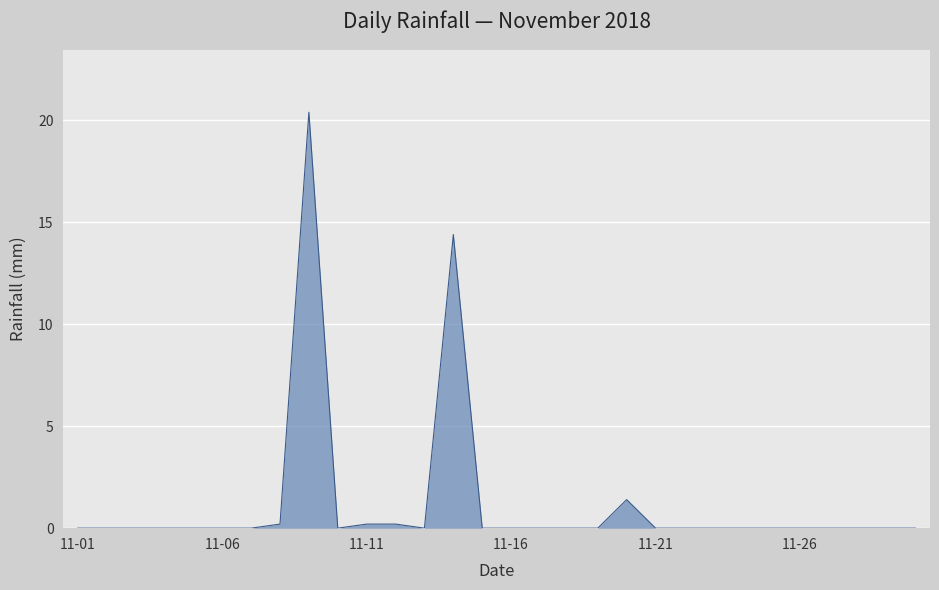

What is the greatest value displayed?

20.4